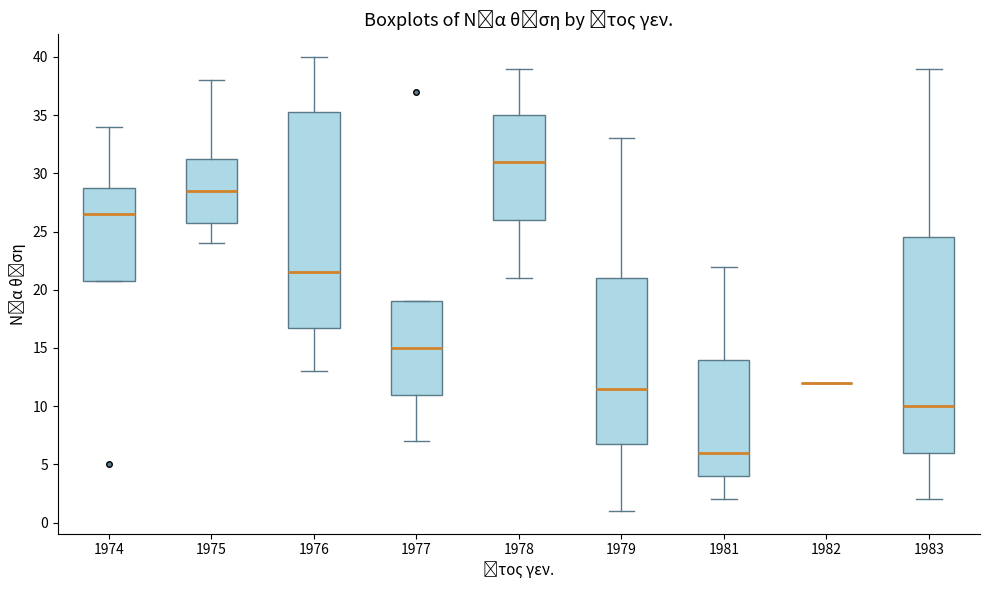

Reading left to right, transcribe this box plot: for each box, give where its median line is, the range the box spans, and where its two whiskers end, as read against the y-axis. The values are not printed on the chart, so give them approximately, as read against the axis.

1974: median 26.5, box 21.0 to 29.0, whiskers 21.0 to 34.0
1975: median 28.5, box 26.0 to 31.5, whiskers 24.0 to 38.0
1976: median 21.5, box 17.0 to 35.5, whiskers 13.0 to 40.0
1977: median 15.0, box 11.0 to 19.0, whiskers 7.0 to 19.0
1978: median 31.0, box 26.0 to 35.0, whiskers 21.0 to 39.0
1979: median 11.5, box 7.0 to 21.0, whiskers 1.0 to 33.0
1981: median 6.0, box 4.0 to 14.0, whiskers 2.0 to 22.0
1982: box collapsed to a line at 12.0, whiskers 12.0 to 12.0
1983: median 10.0, box 6.0 to 24.5, whiskers 2.0 to 39.0